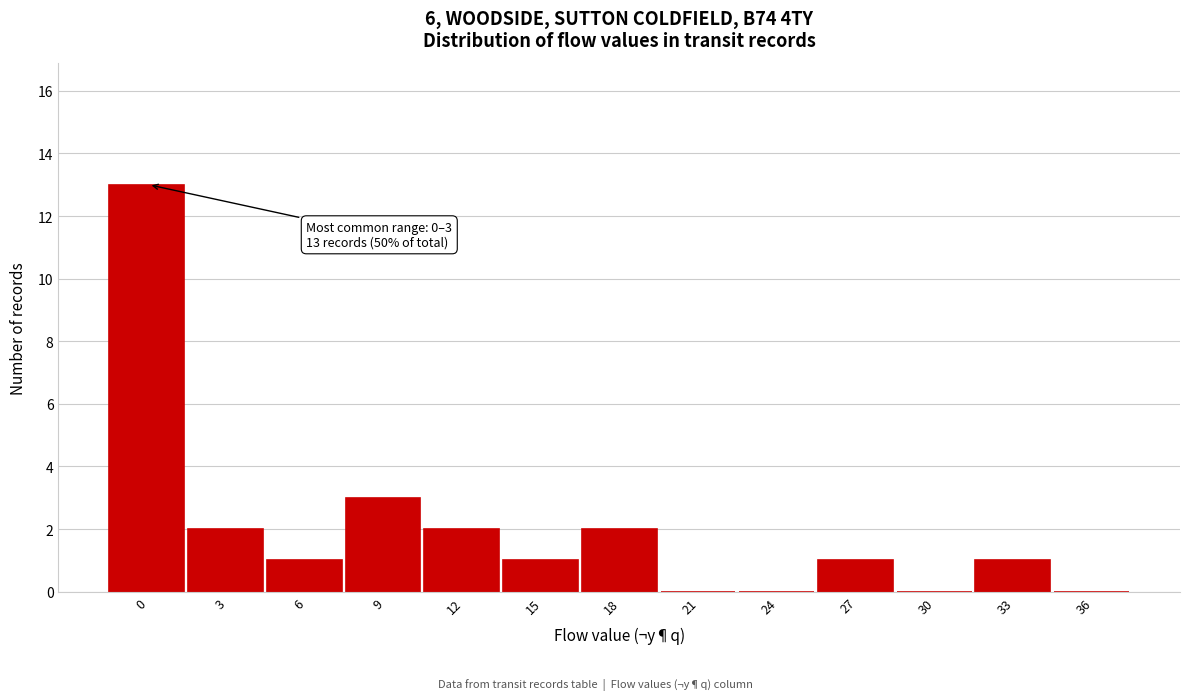

Reading right to left, what are all the values shown in this chart?

36=0	33=1	30=0	27=1	24=0	21=0	18=2	15=1	12=2	9=3	6=1	3=2	0=13